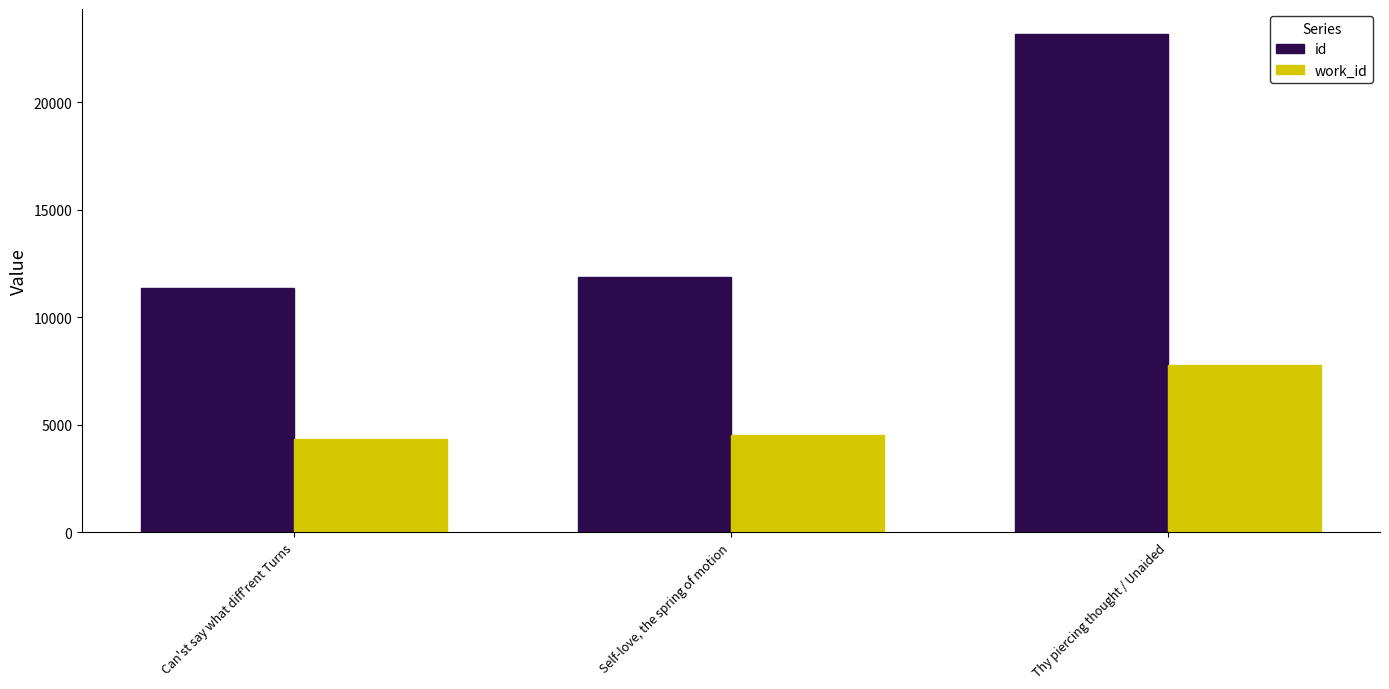

Reading left to right, extract all data points from this chart.

id: Can'st say what diff'rent Turns=11340	Self-love, the spring of motion=11887	Thy piercing thought / Unaided=23173
work_id: Can'st say what diff'rent Turns=4339	Self-love, the spring of motion=4525	Thy piercing thought / Unaided=7760